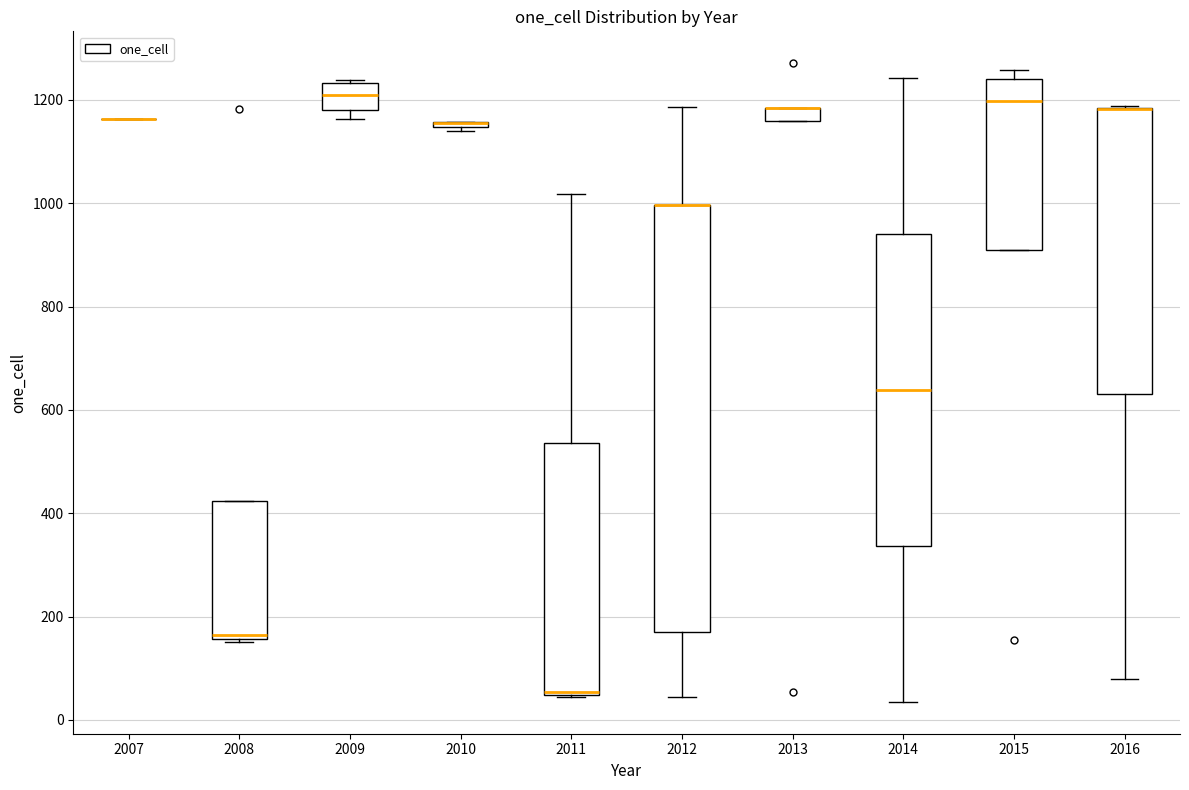

Which box is the tallest, from its lower edge to its upper edge?

2012